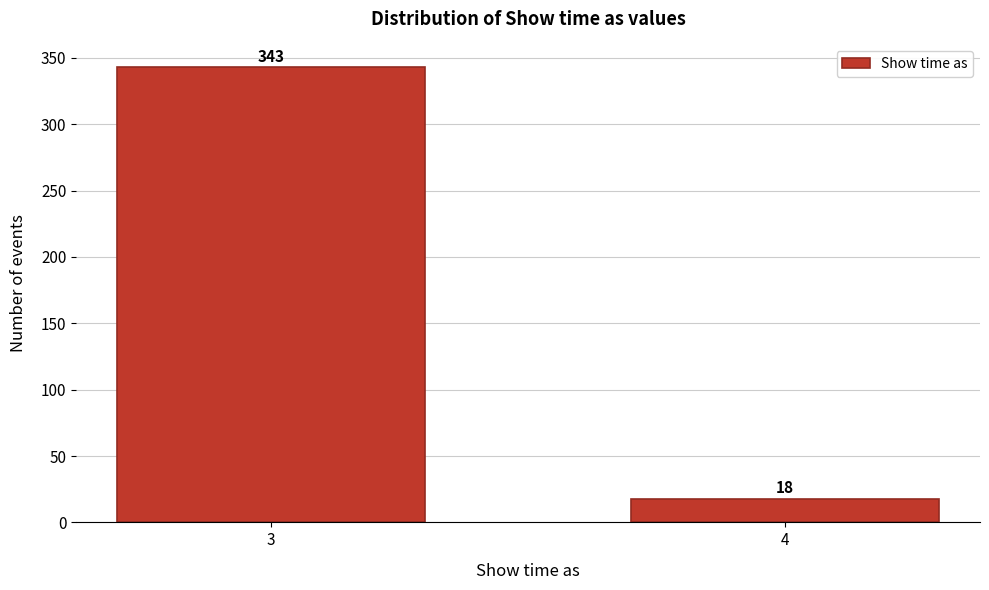

Reading right to left, extract all data points from this chart.

4=18	3=343